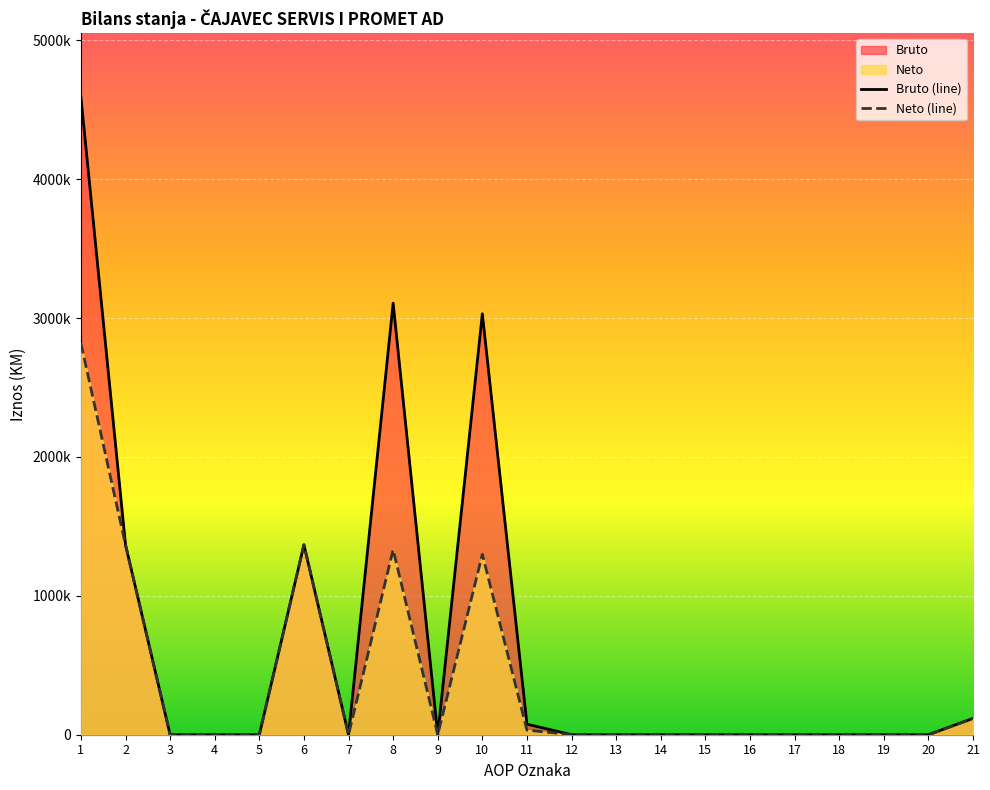

Which category has the lowest value in the Bruto (line) series?

3